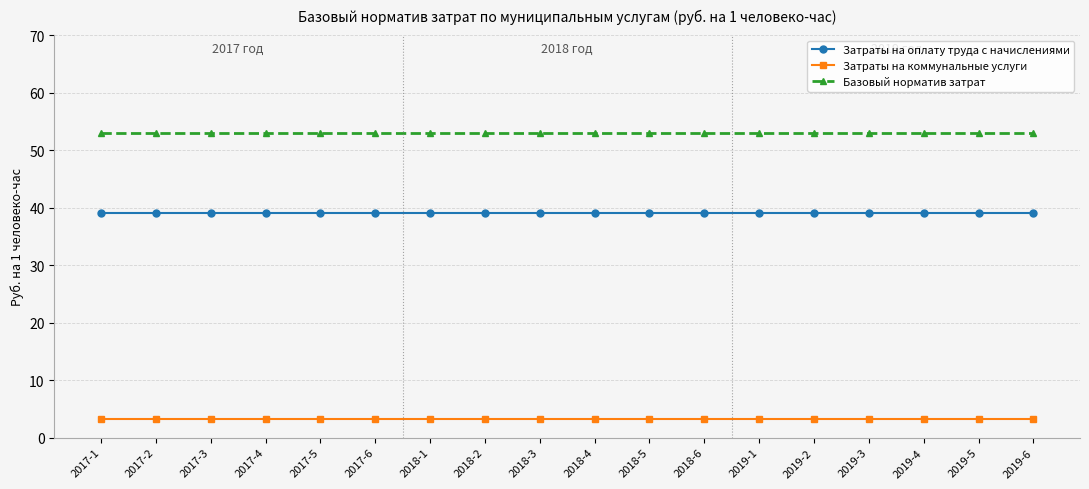

Is it true that Затраты на коммунальные услуги equals 3.2 at 2019-4?

True